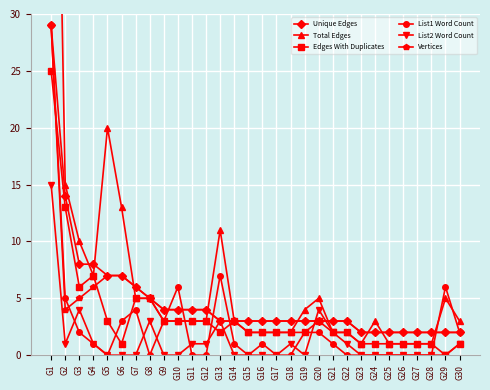

Reading left to right, what are all the values shown in this chart?

Unique Edges: 29	14	8	8	7	7	6	5	4	4	4	4	3	3	3	3	3	3	3	3	3	3	2	2	2	2	2	2	2	2
Total Edges: 81	15	10	7	20	13	5	5	3	3	3	3	11	3	2	2	2	2	4	5	2	2	1	3	1	1	1	1	5	3
Edges With Duplicates: 25	13	6	7	3	1	5	5	3	3	3	3	2	3	2	2	2	2	2	3	2	2	1	1	1	1	1	1	0	1
List1 Word Count: 29	5	2	1	0	3	4	0	3	6	0	0	7	1	0	1	0	0	2	2	1	0	0	0	0	0	0	0	6	2
List2 Word Count: 15	1	4	1	0	0	0	3	0	0	1	1	3	0	0	0	0	1	0	4	2	1	0	0	0	0	0	0	0	1
Vertices: 29	4	5	6	7	7	6	5	4	4	4	4	3	3	3	3	3	3	3	3	3	3	2	2	2	2	2	2	2	2